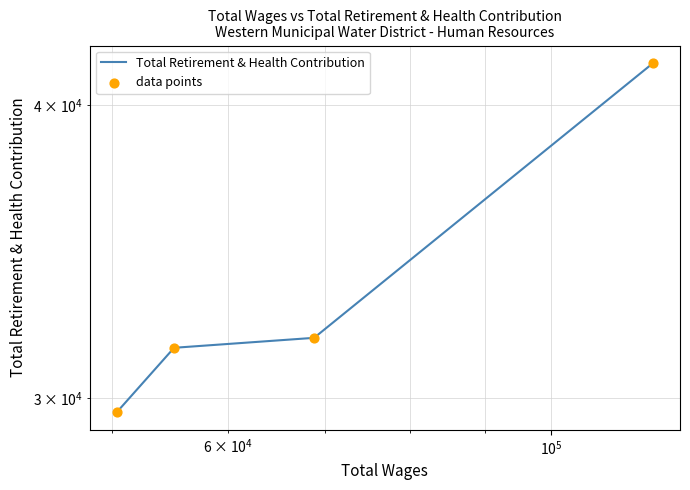

Which series has the largest total across all categories?

Total Retirement & Health Contribution